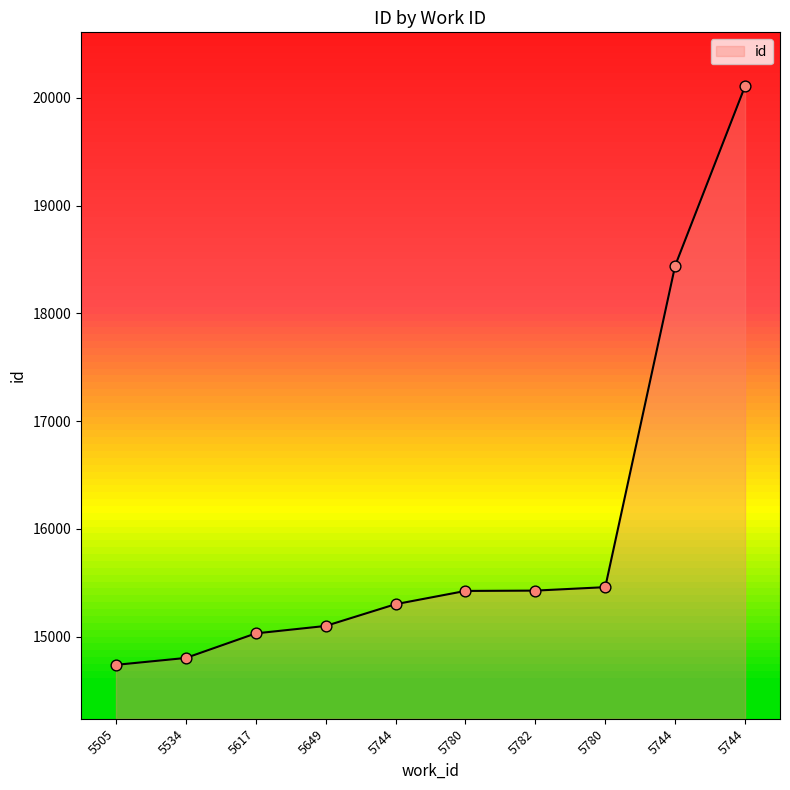

Between 5505 and 5744, which is larger?

5744